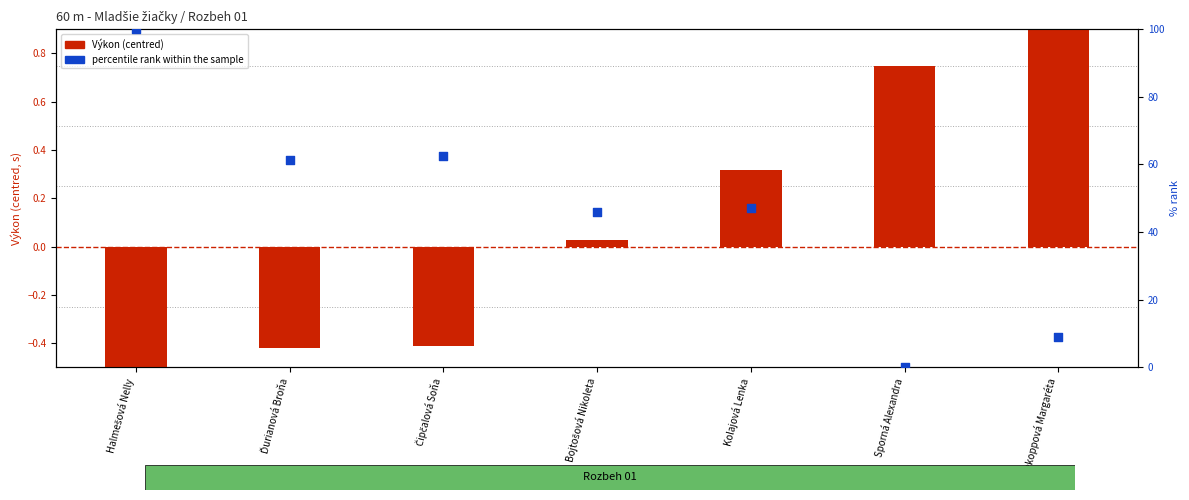

Is the value of Výkon (centred) at Prekoppová Margaréta greater than the value of percentile rank within the sample at Kolajová Lenka?

No